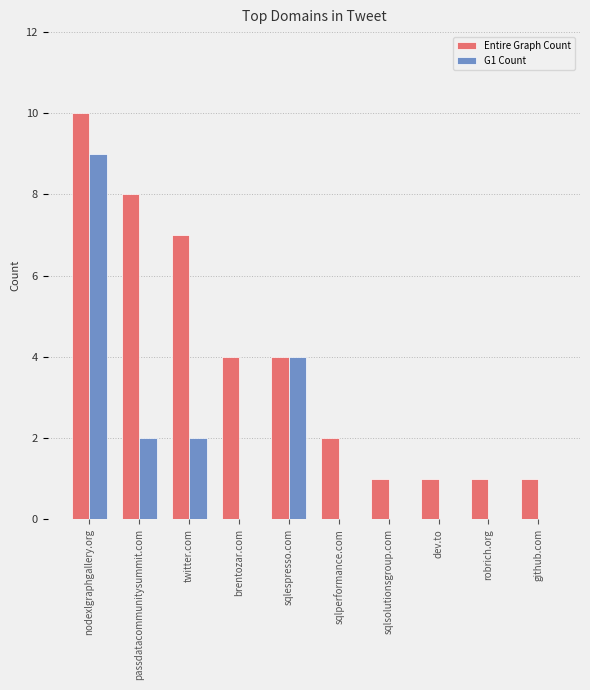

Reading left to right, transcribe all the data shown in this chart.

Entire Graph Count: 10	8	7	4	4	2	1	1	1	1
G1 Count: 9	2	2	0	4	0	0	0	0	0